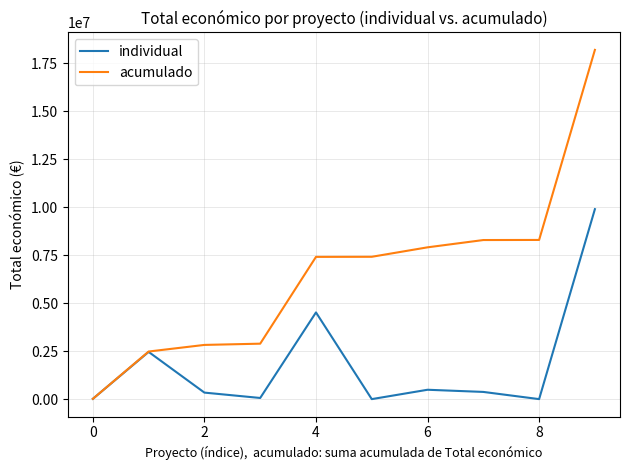

How many series are shown in this chart?

2